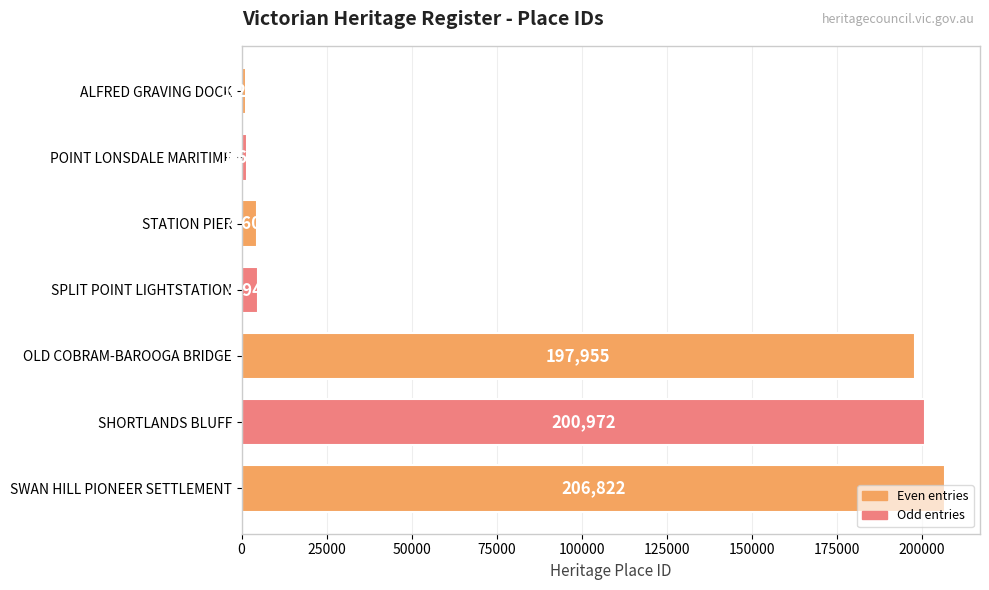

Which label corresponds to the largest value in the chart?

SWAN HILL PIONEER SETTLEMENT